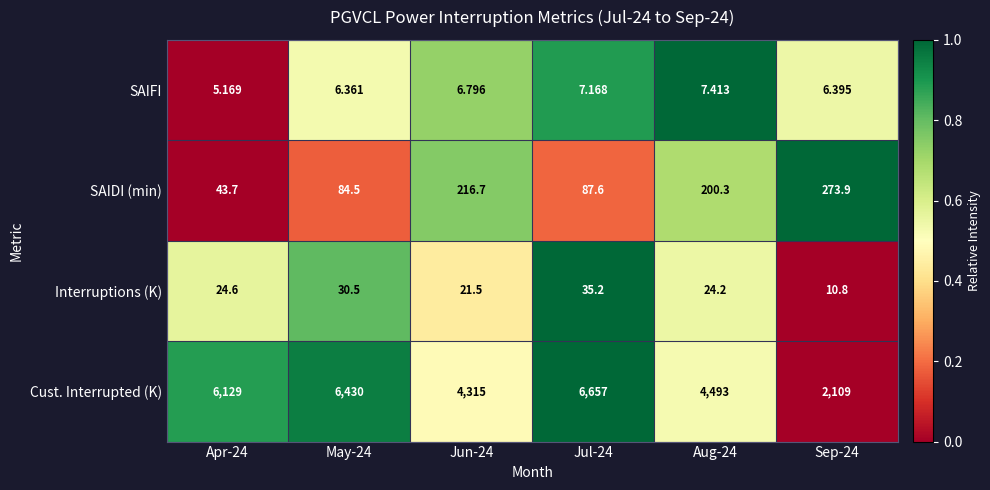

Which series has the largest total across all categories?

Cust. Interrupted (K)